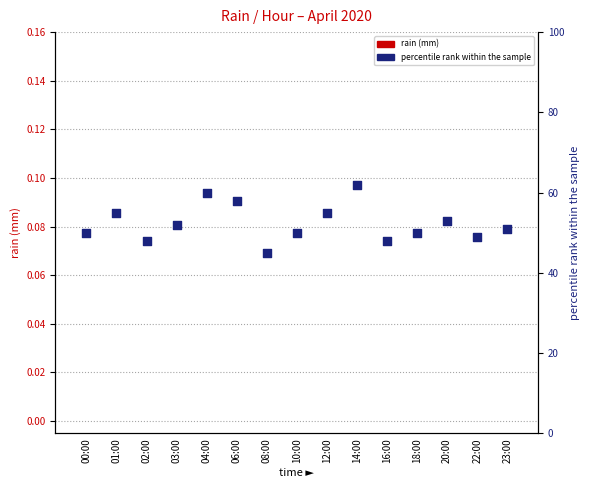

At which category is the sum across all series the highest?

14:00